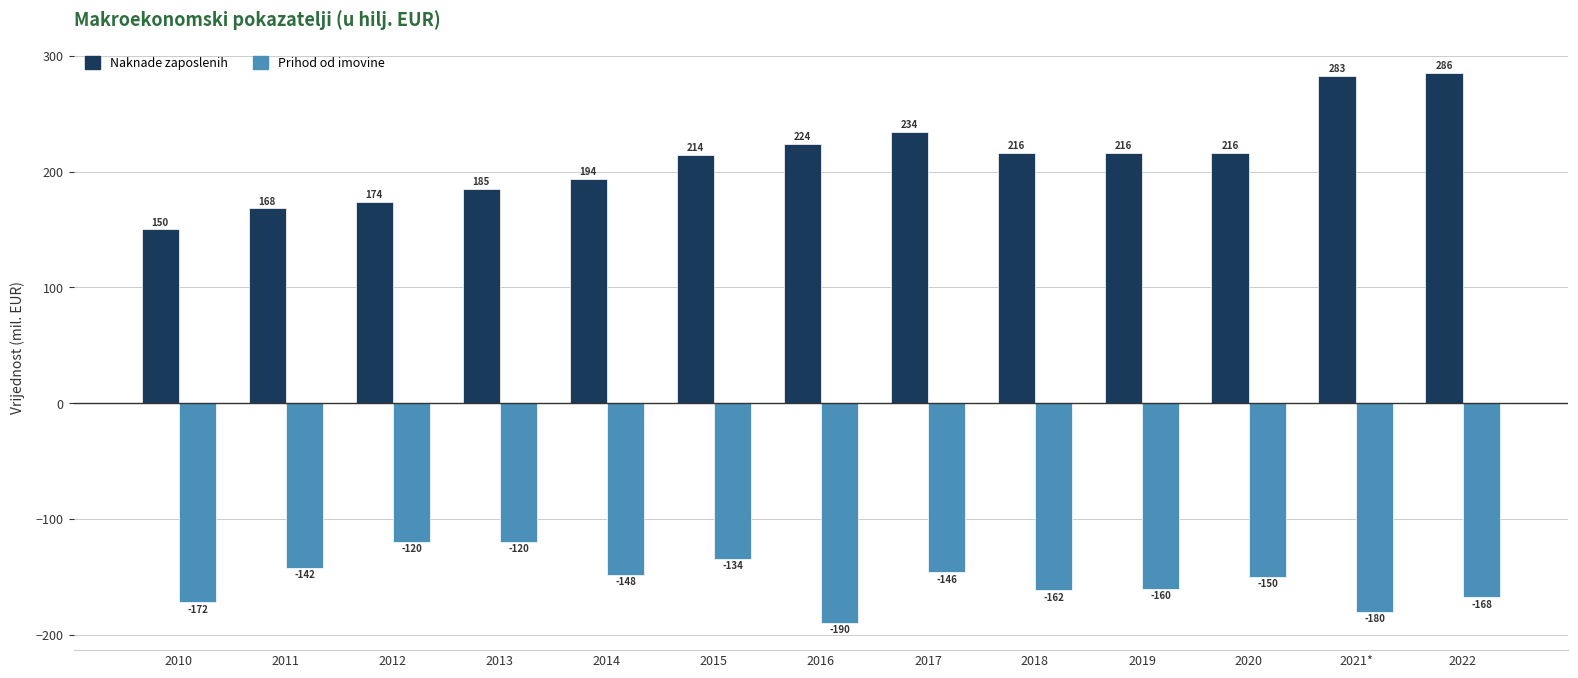

What is the difference between the Naknade zaposlenih values at 2011 and 2019?

47.6